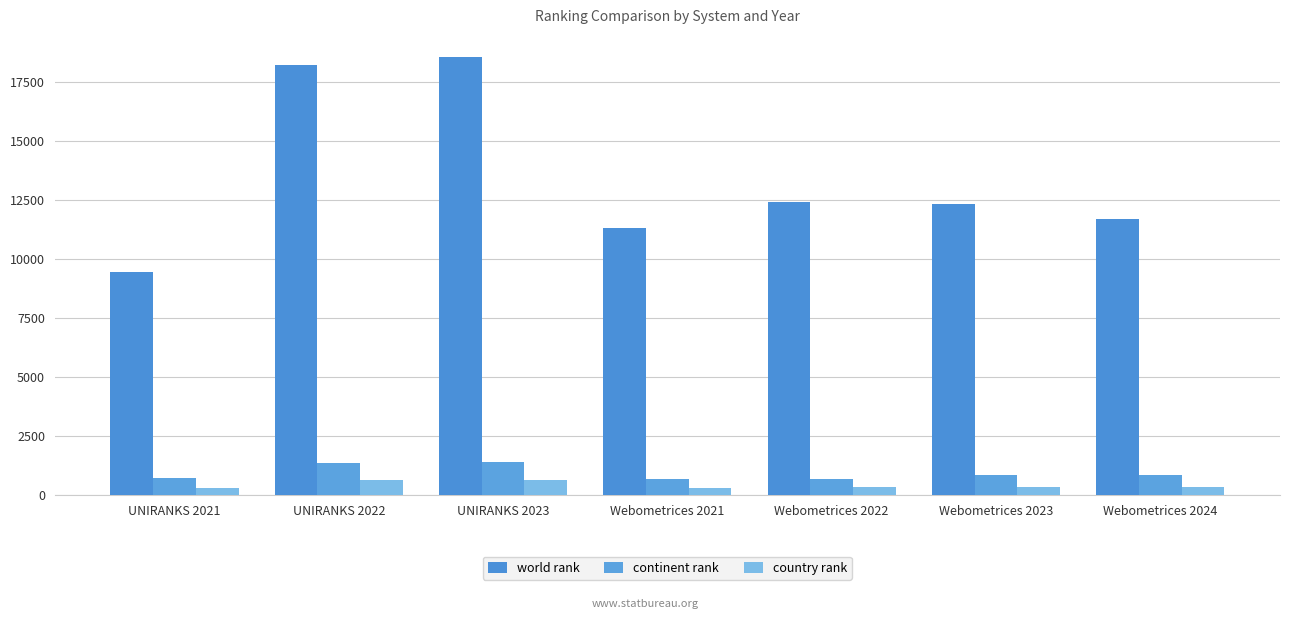

Read the country rank value at Webometrices 2021.

310